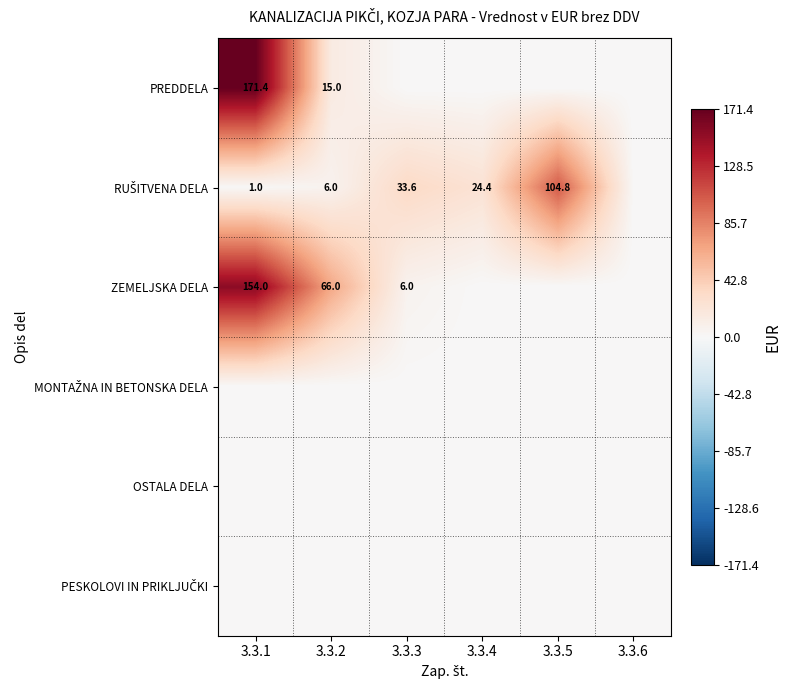

Is it true that ZEMELJSKA DELA equals 3.8 at 3.3.3?

False